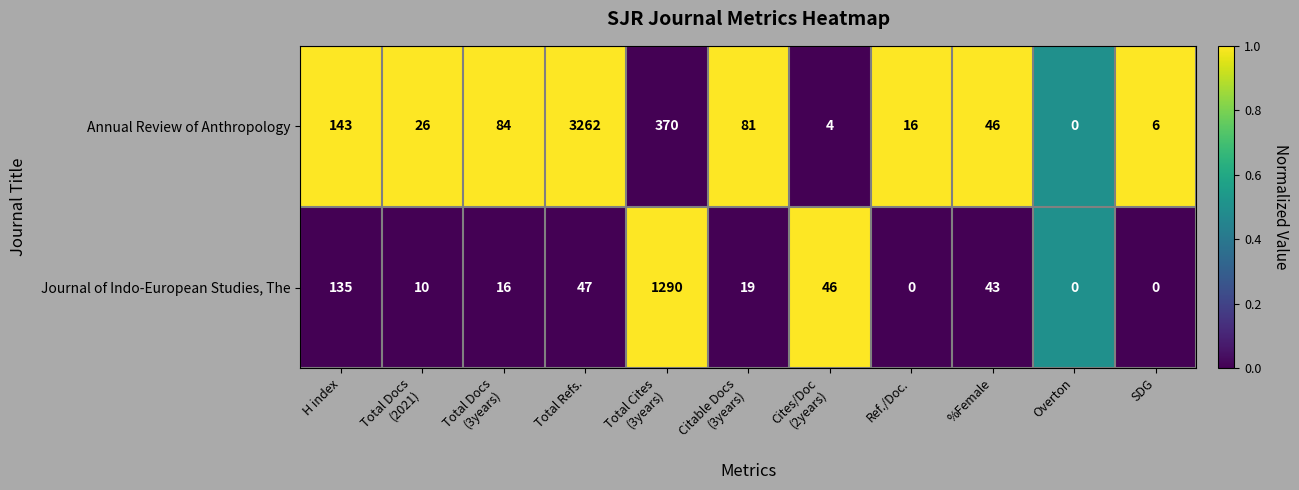

What is the spread (max minus min) of values at %Female?

3